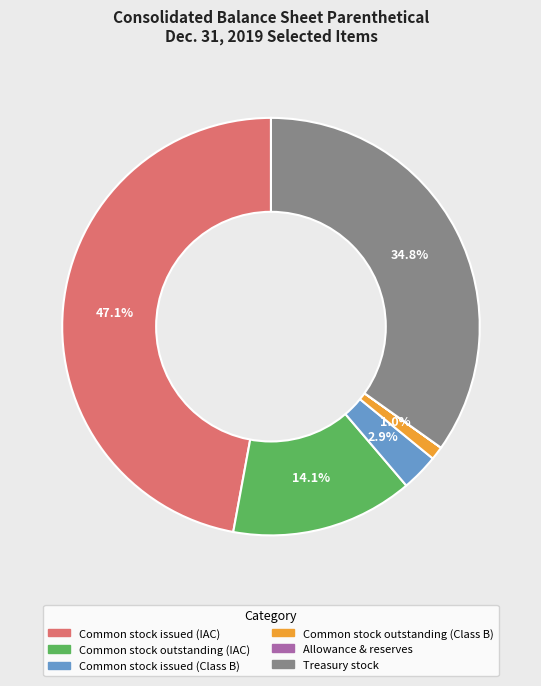

Is there any slice that represents more than half of the pie?

No